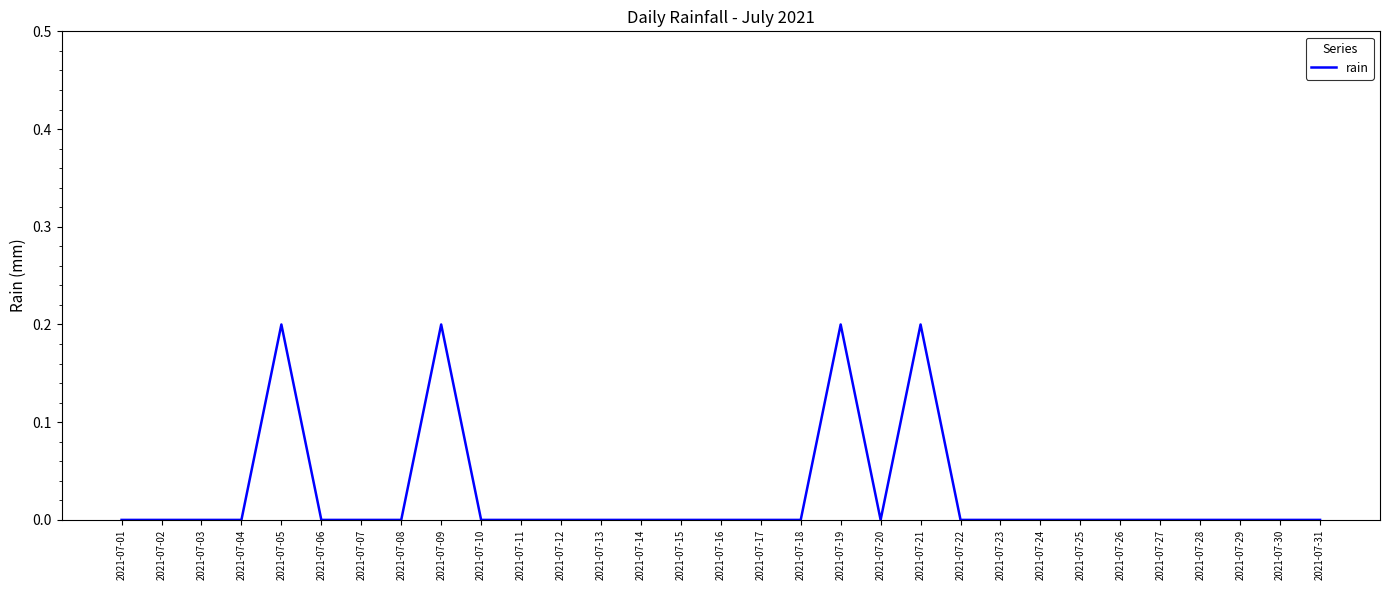

The chart shows a value of 0.0 at 2021-07-30. True or false?

True